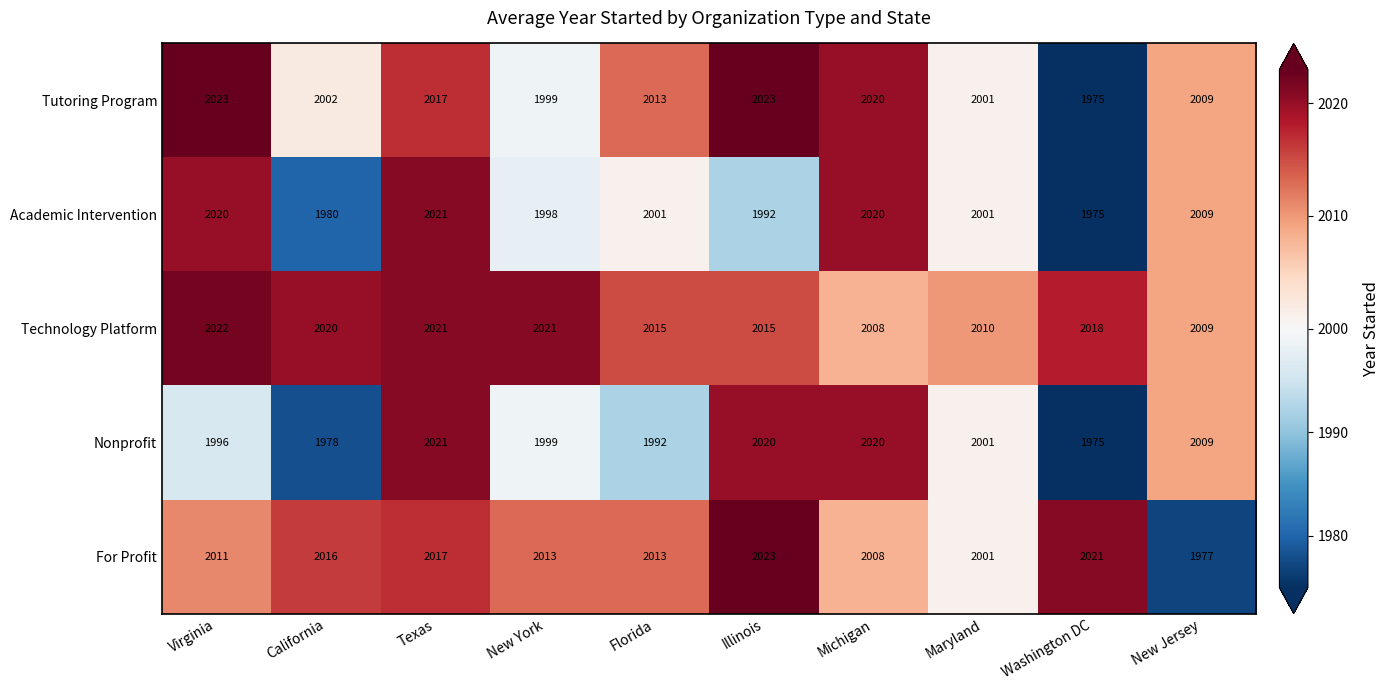

How many distinct data groups are displayed?

5